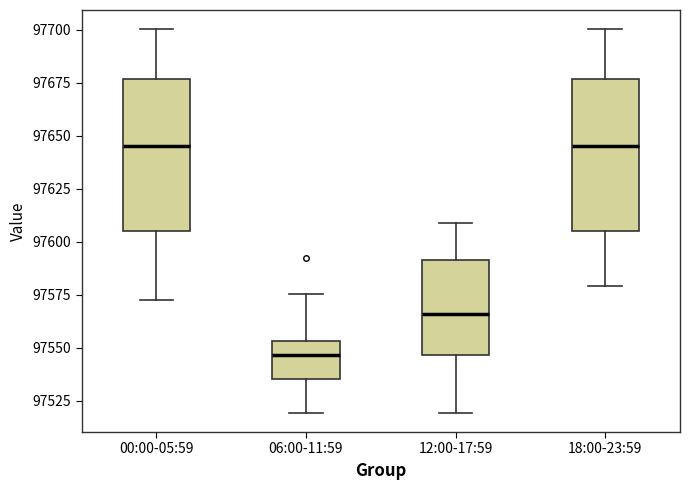

Which box has the lowest median line?

06:00-11:59